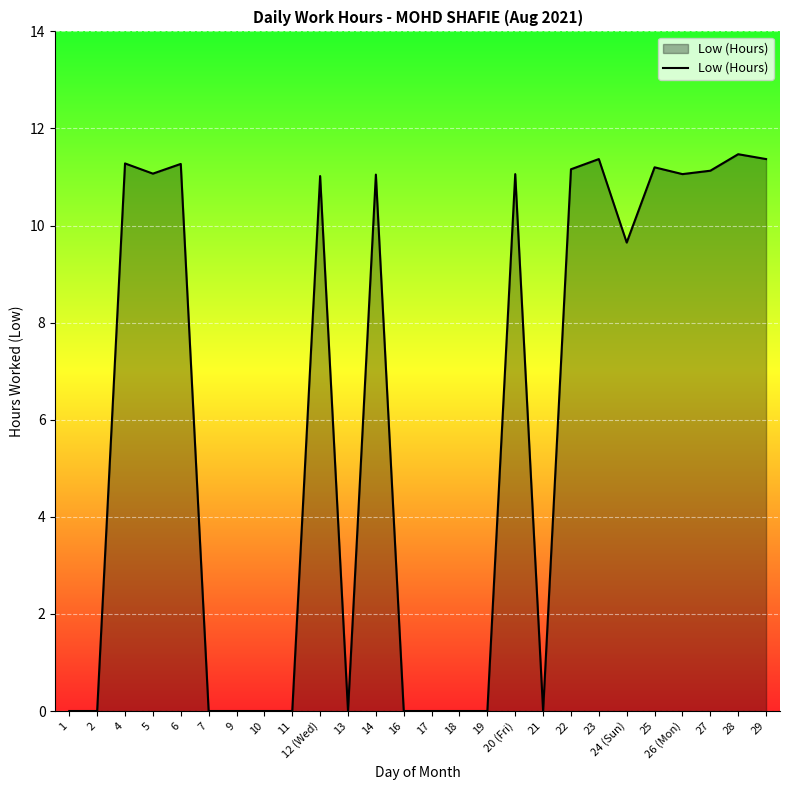

What is the greatest value displayed?

11.5